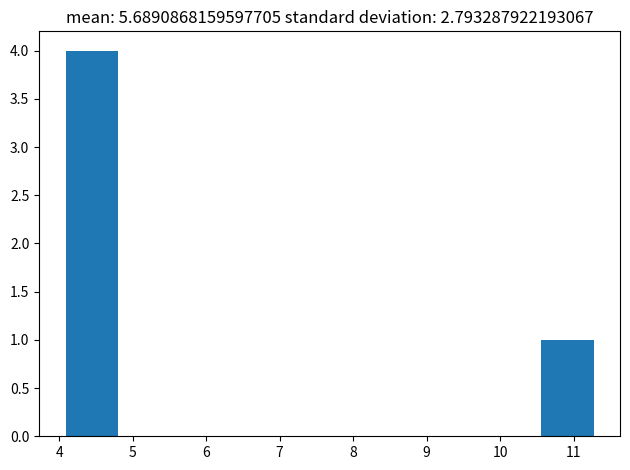

Which range on the x-axis has the tallest bar?

4.1 to 4.8